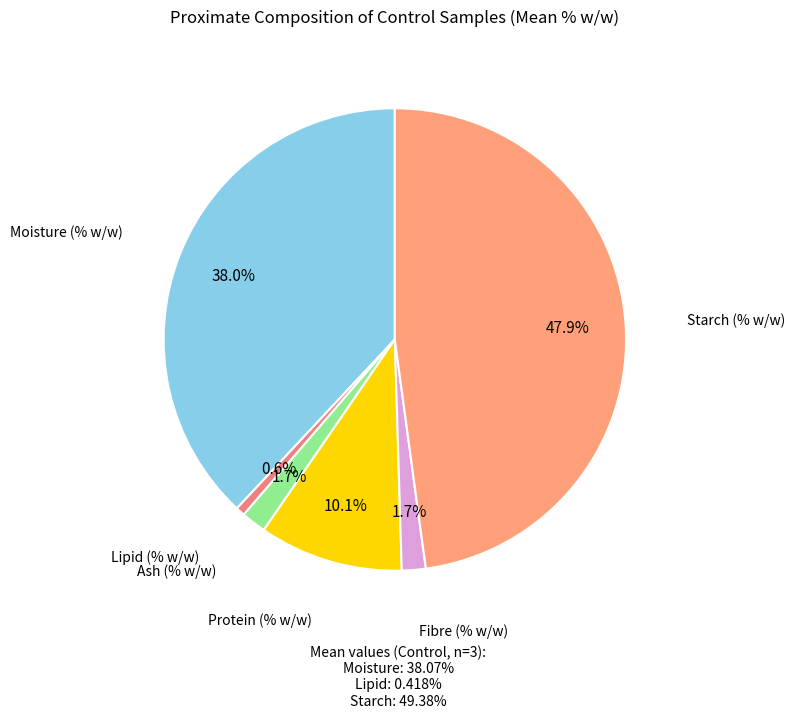

How many slices are in this pie chart?

6